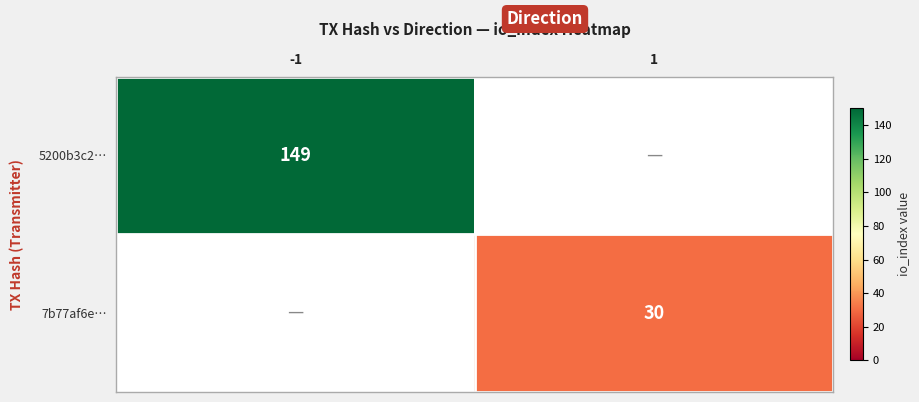

What is the sum of the 7b77af6e… values at -1 and 1?

30